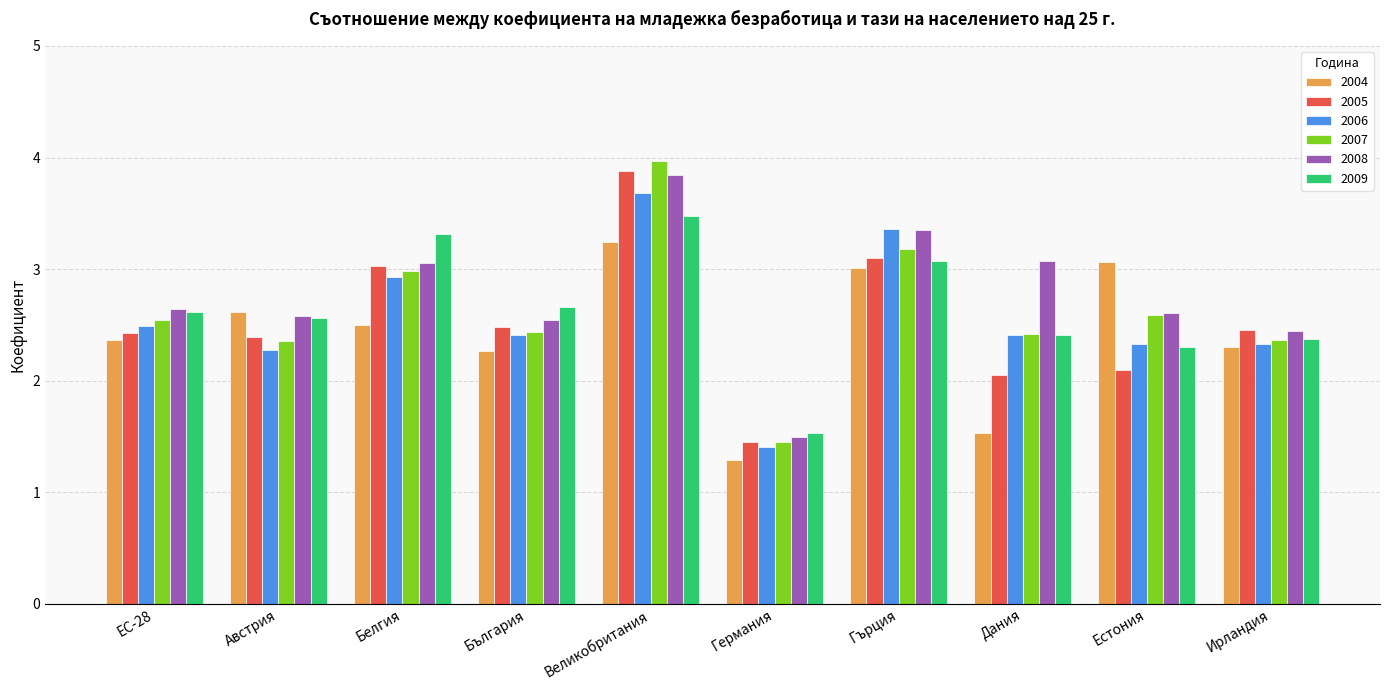

Where does the 2009 series first go above 2?

ЕС-28